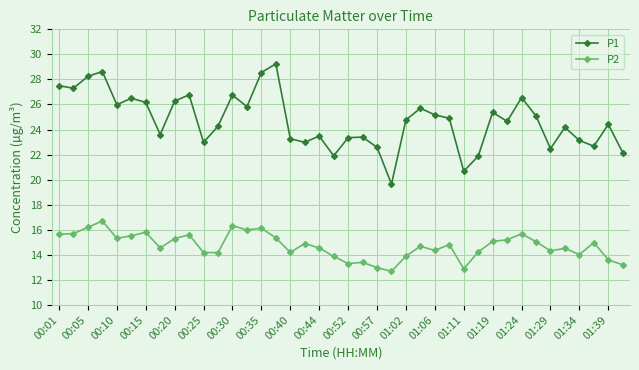

True or false: P1 and P2 intersect in this chart.

False